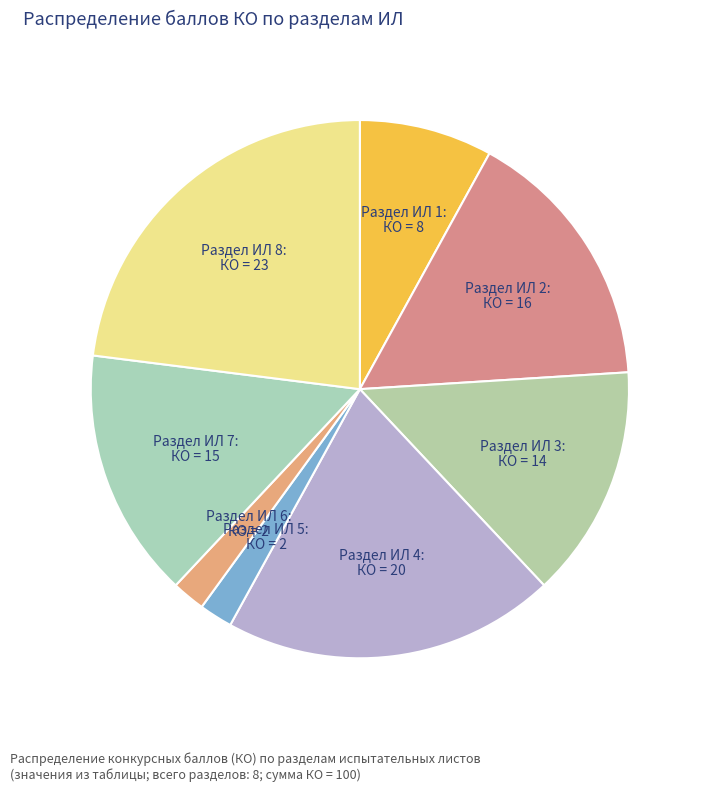

How many slices are in this pie chart?

8